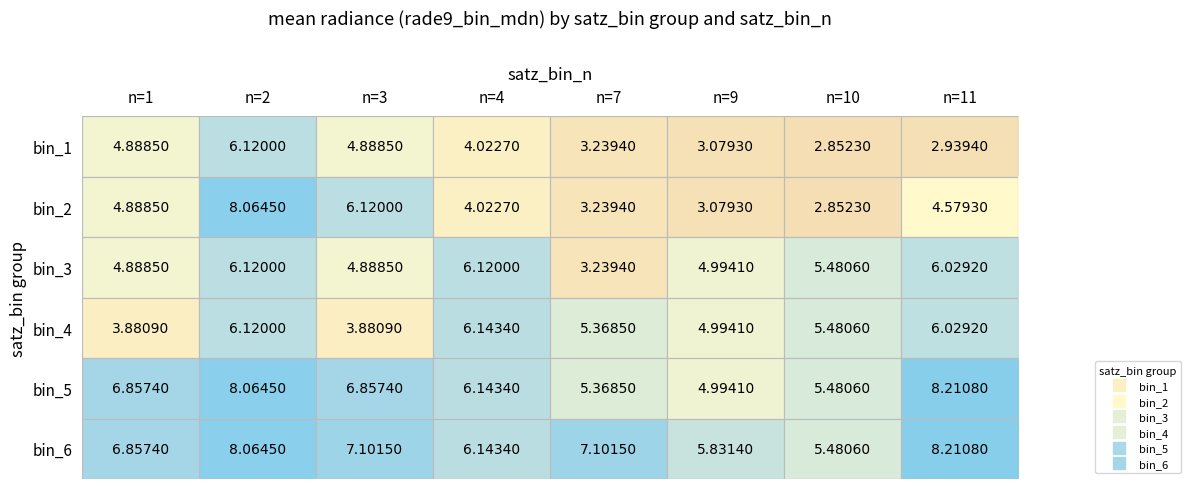

Is the value of bin_3 at n=1 greater than the value of bin_4 at n=3?

Yes